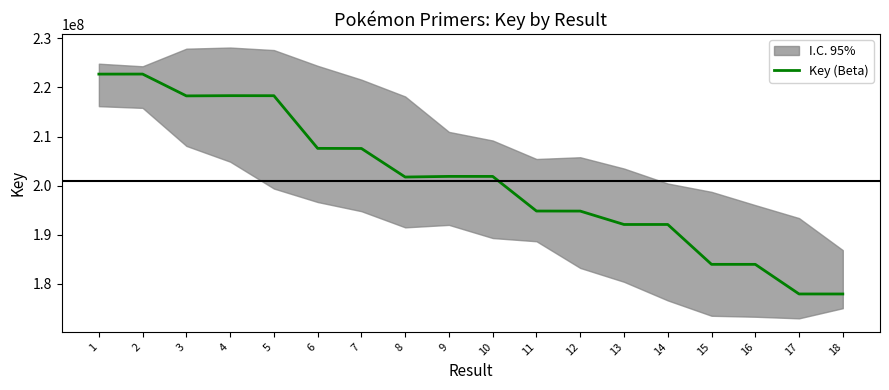

What is the sum of all values?

3618678119